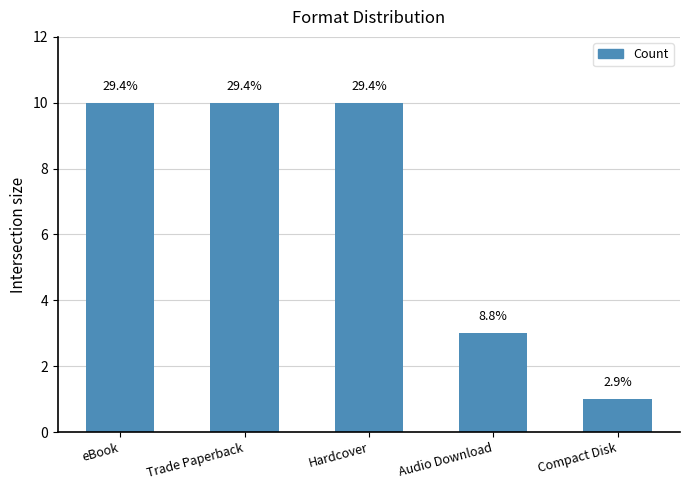

The value at Trade Paperback is 10. True or false?

True